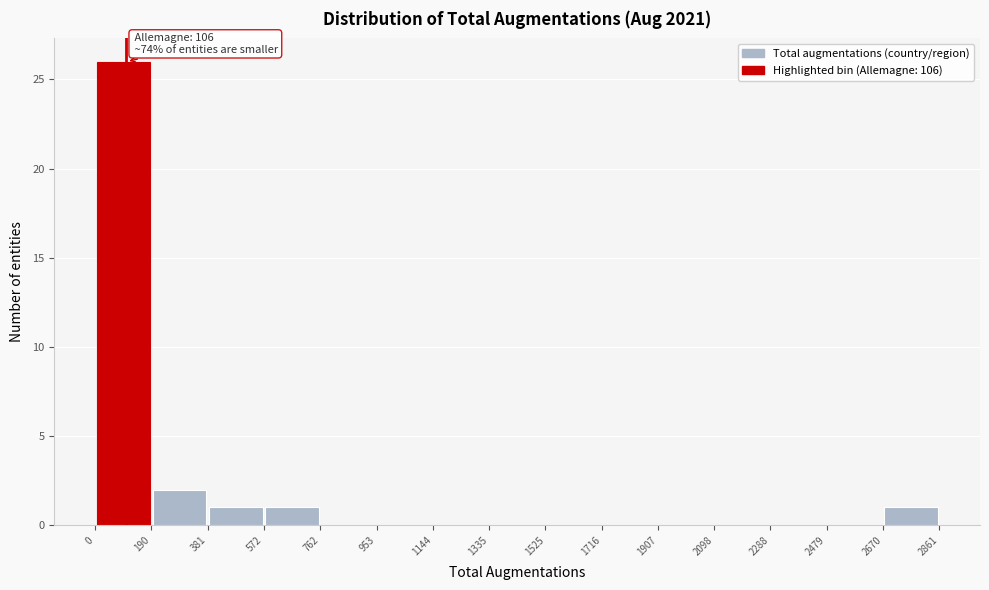

Which range on the x-axis has the tallest bar?

0 to 190